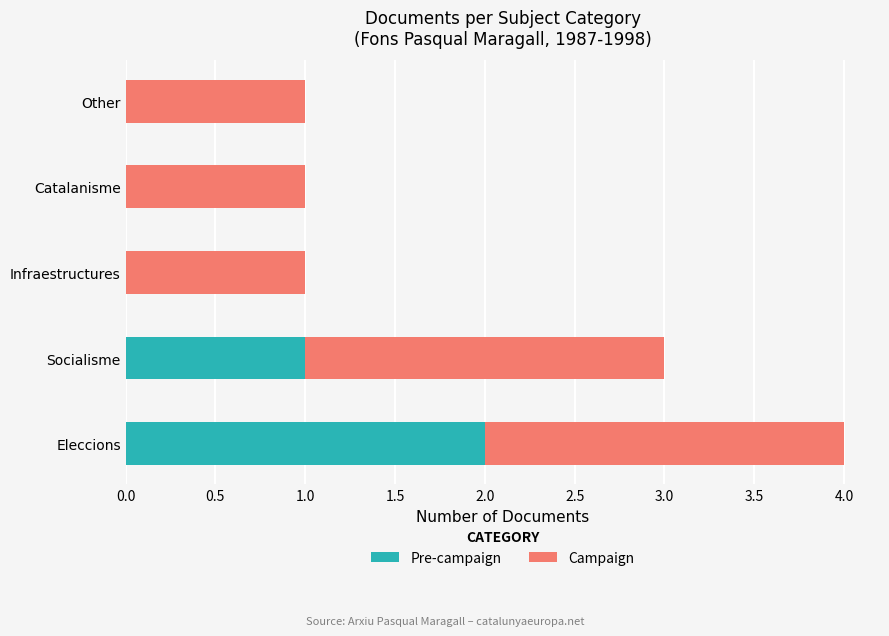

At which category is the sum across all series the highest?

Eleccions